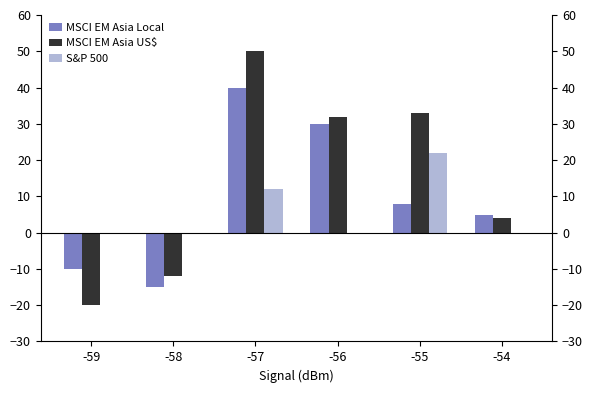

Between -54 and -59, which is larger?

-54